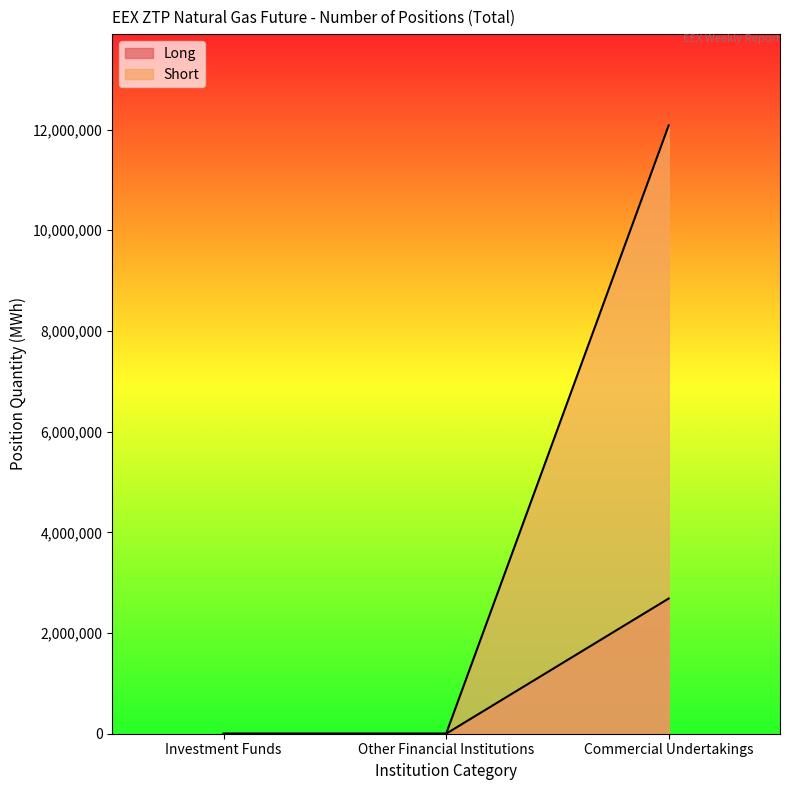

The Long series shows 0 at Other Financial Institutions. True or false?

True